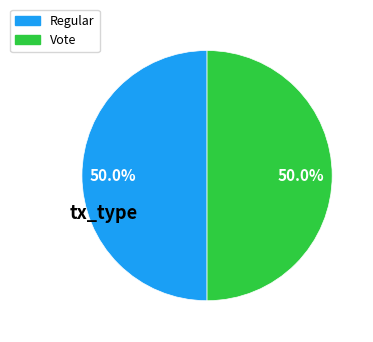

Is the sum of Regular and Vote greater than half?

Yes